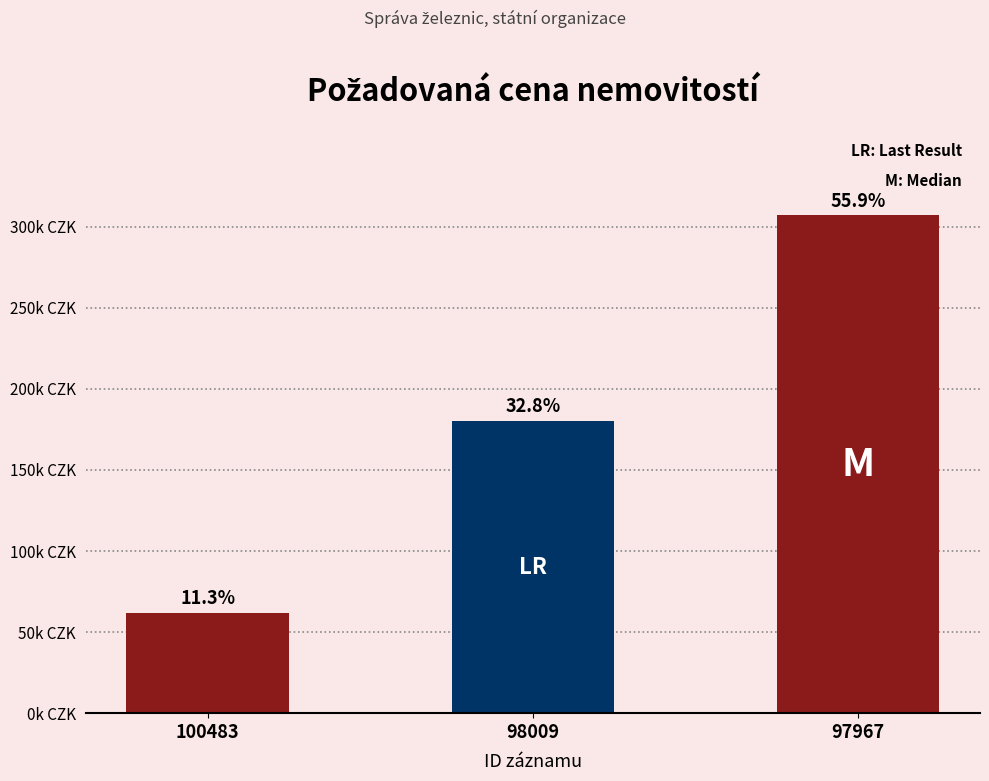

What is the smallest value displayed?

62000